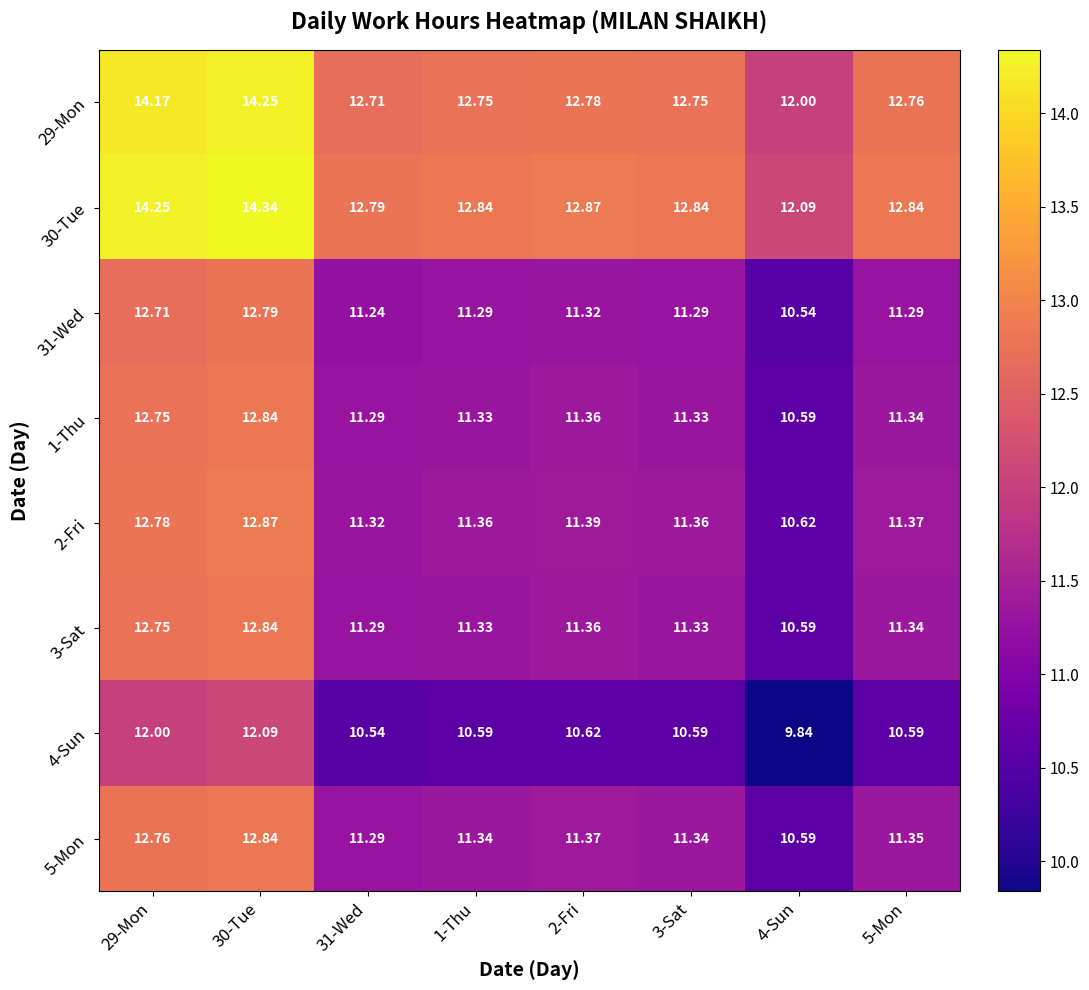

Is the value of 31-Wed at 29-Mon greater than the value of 29-Mon at 29-Mon?

No